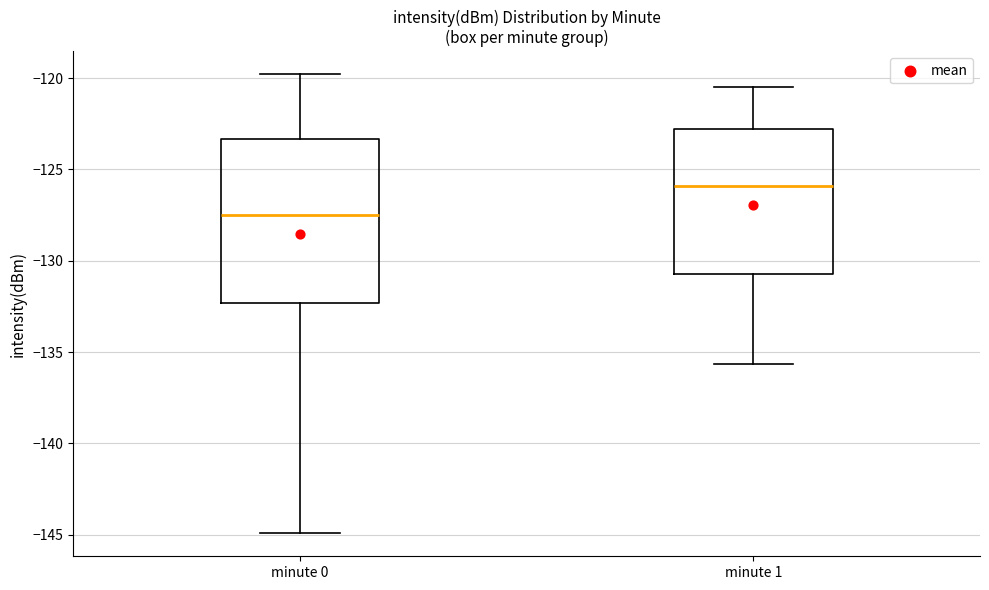

Which box's median line is the highest?

minute 1